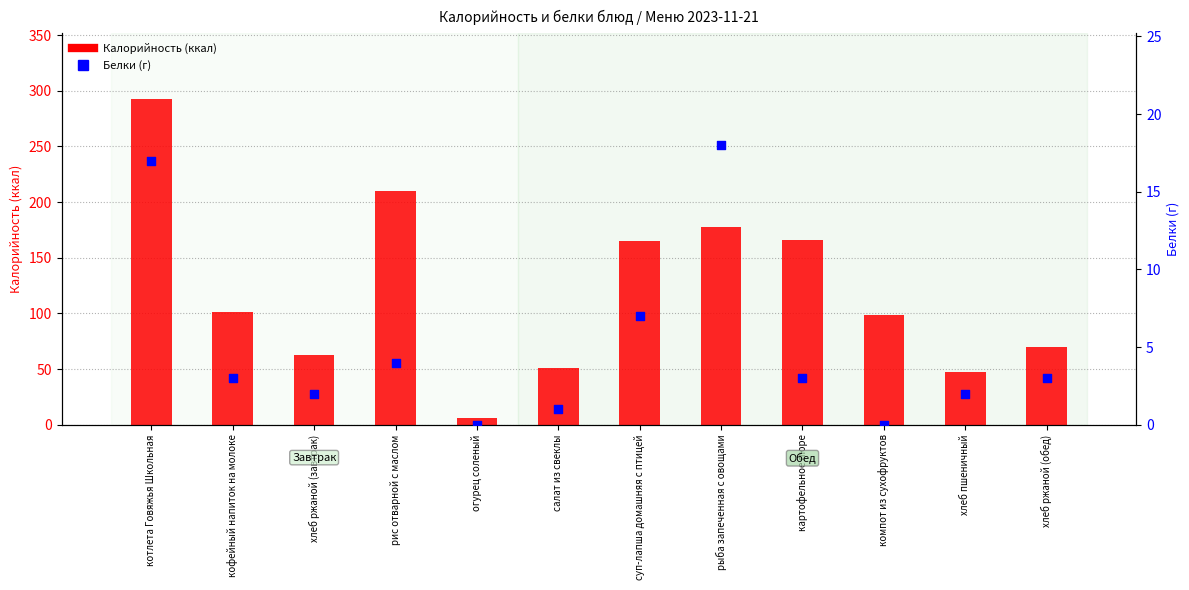

What are all the series names shown in the legend?

Калорийность, Белки (г)